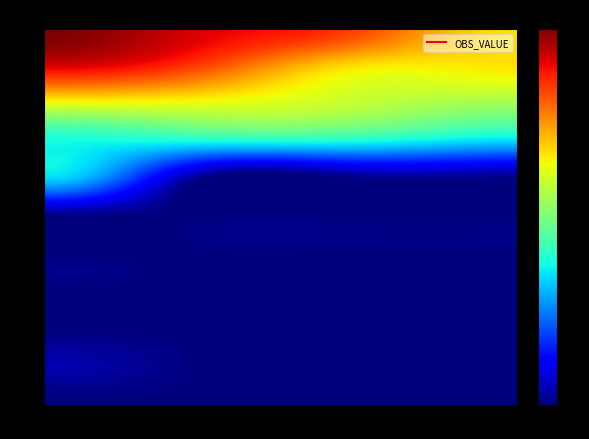

At which category is the sum across all series the highest?

Q1